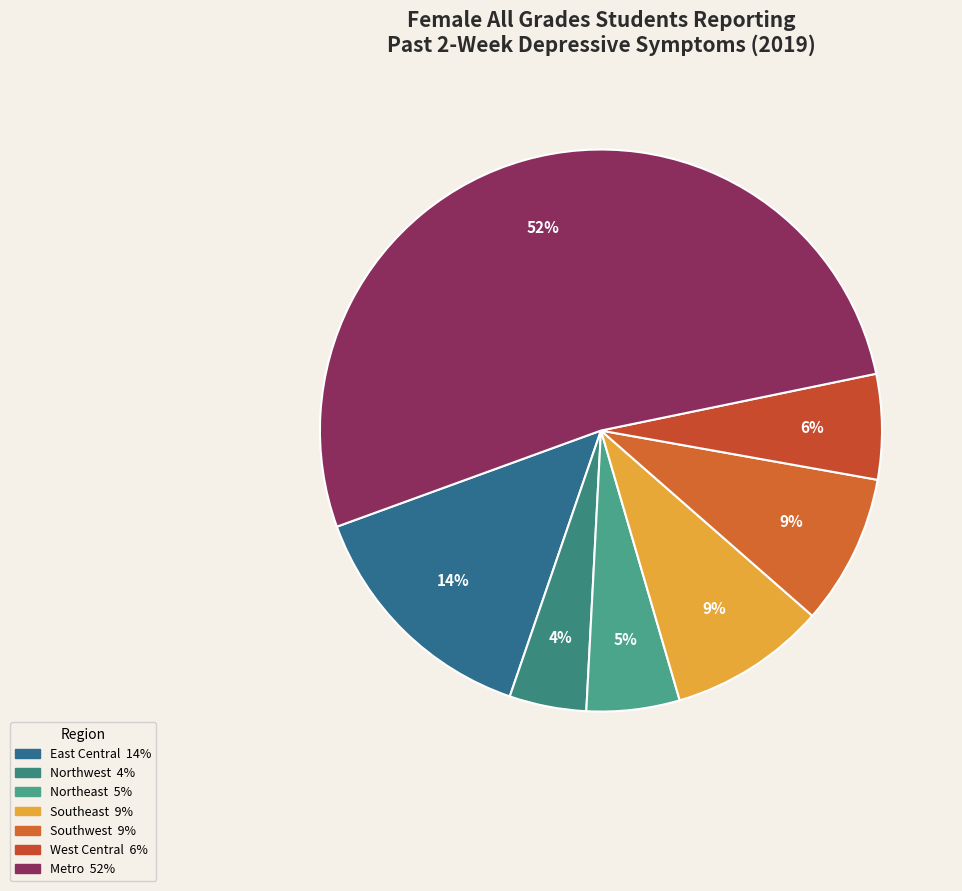

Which slice is the smallest?

Northwest